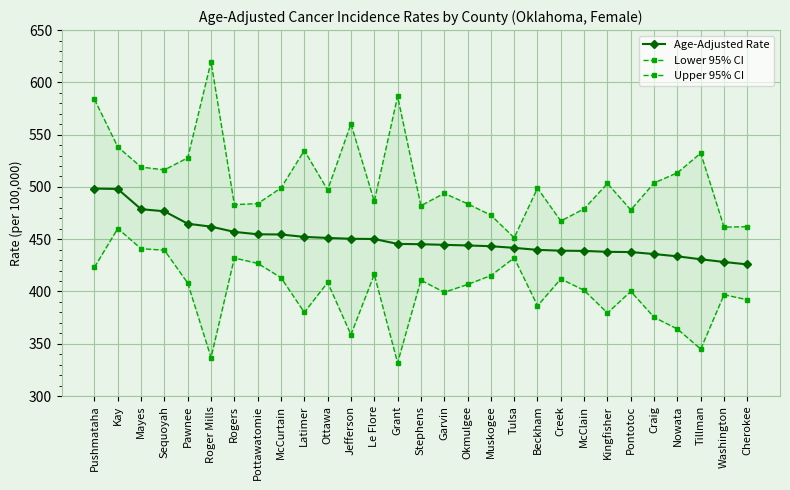

True or false: Age-Adjusted Rate has more than 1 points higher than both neighbors.

False